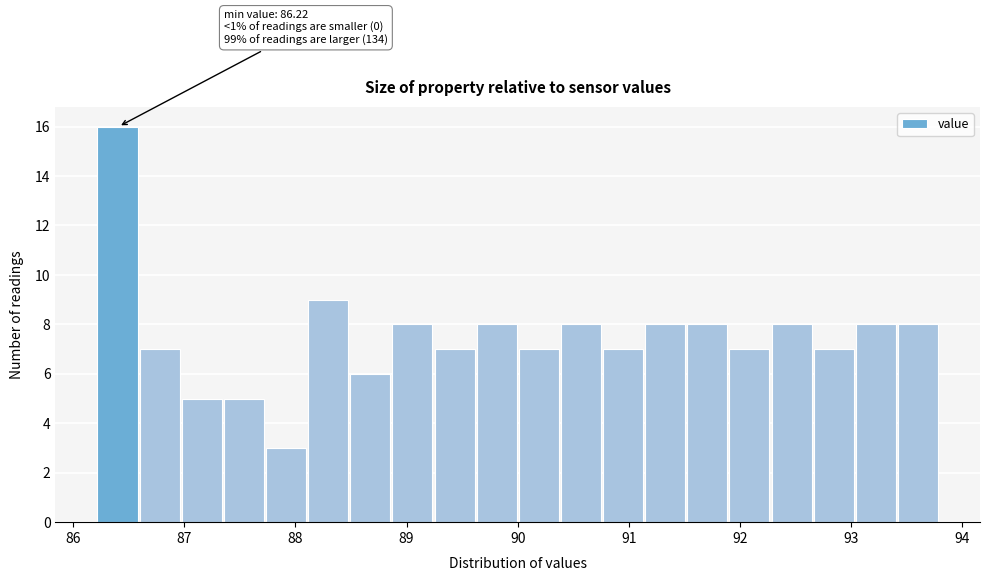

Around what value on the x-axis is the tallest bar? Give the approximate position of its centre, as read against the axis.

86.4